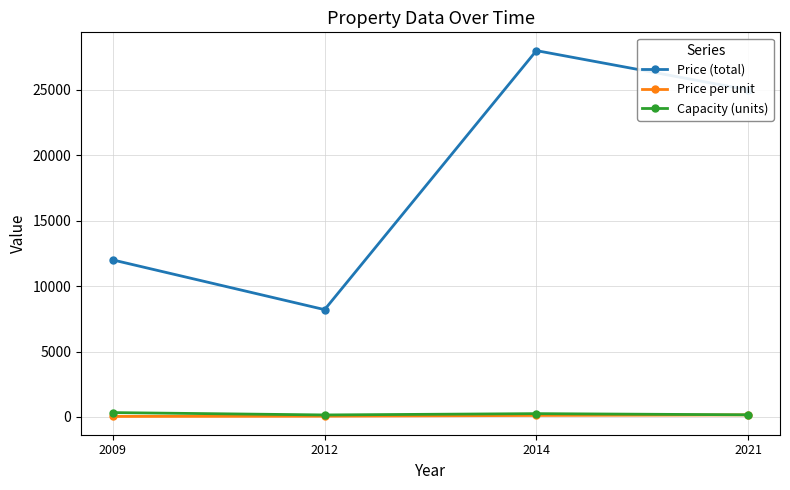

Which series changed the most between 2009 and 2014?

Price (total)